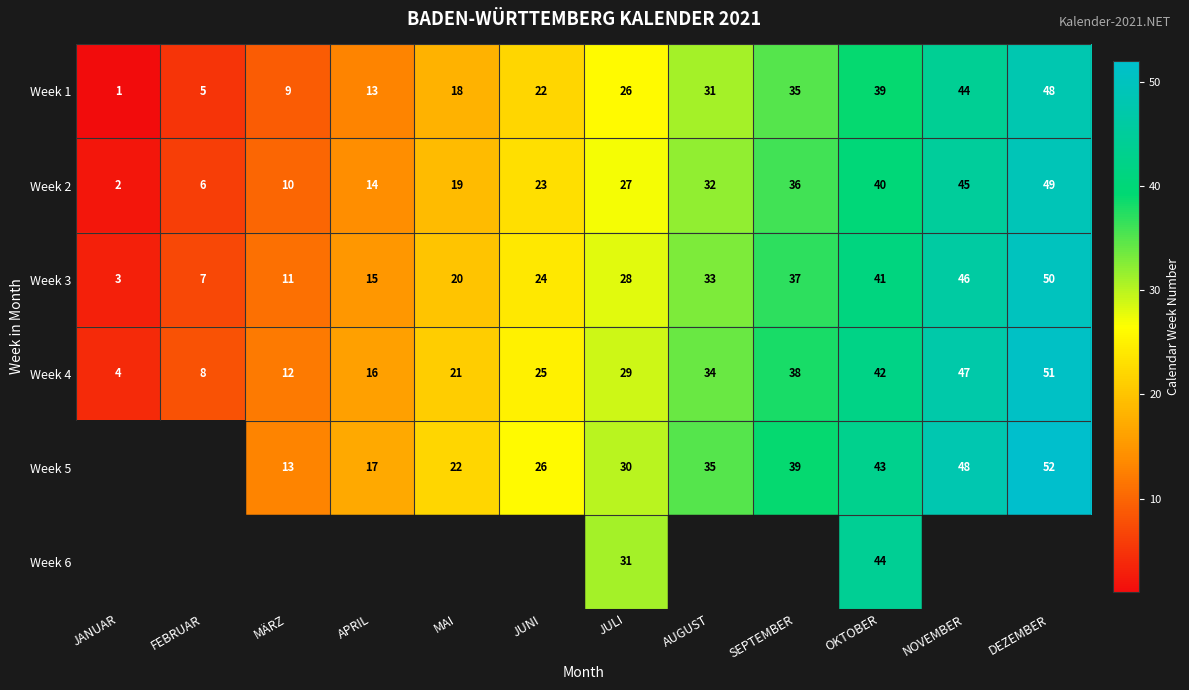

At which label does Week 2 reach its minimum?

JANUAR